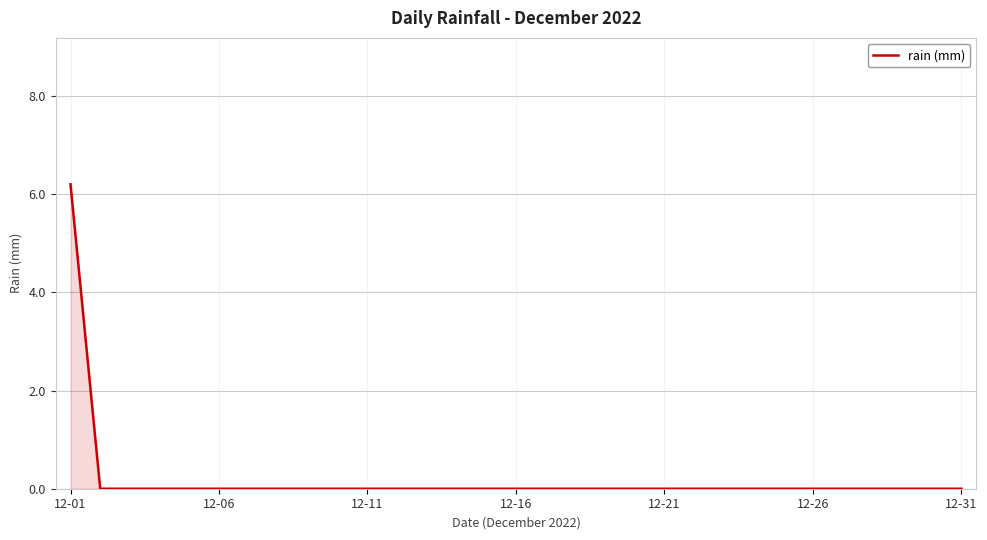

What is the greatest value displayed?

6.2